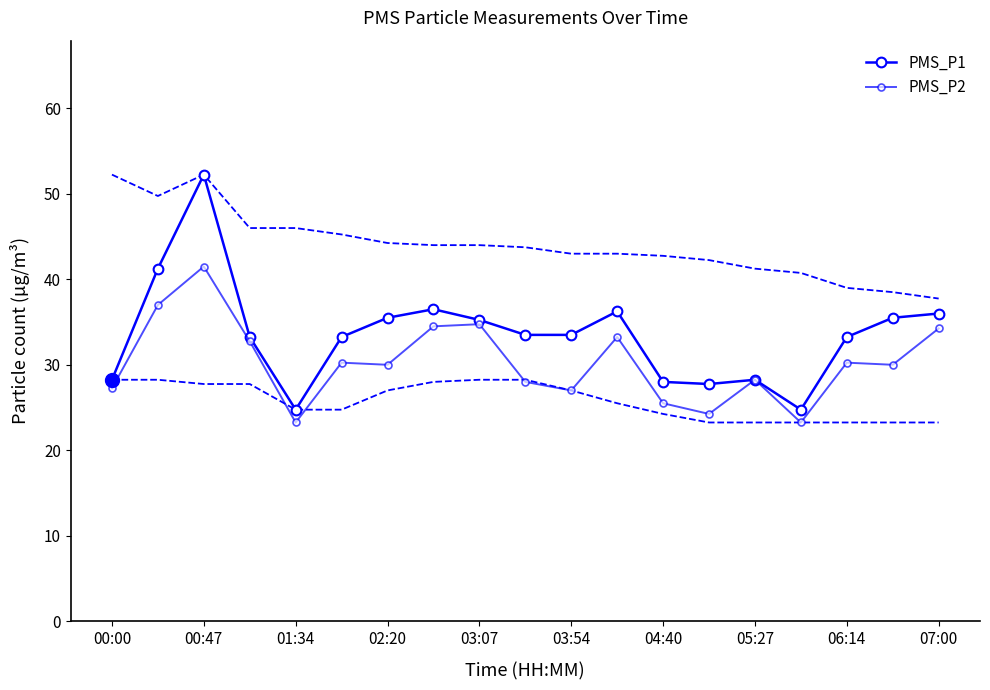

True or false: PMS_P1 has a value of 33.2 at 06:14.

True